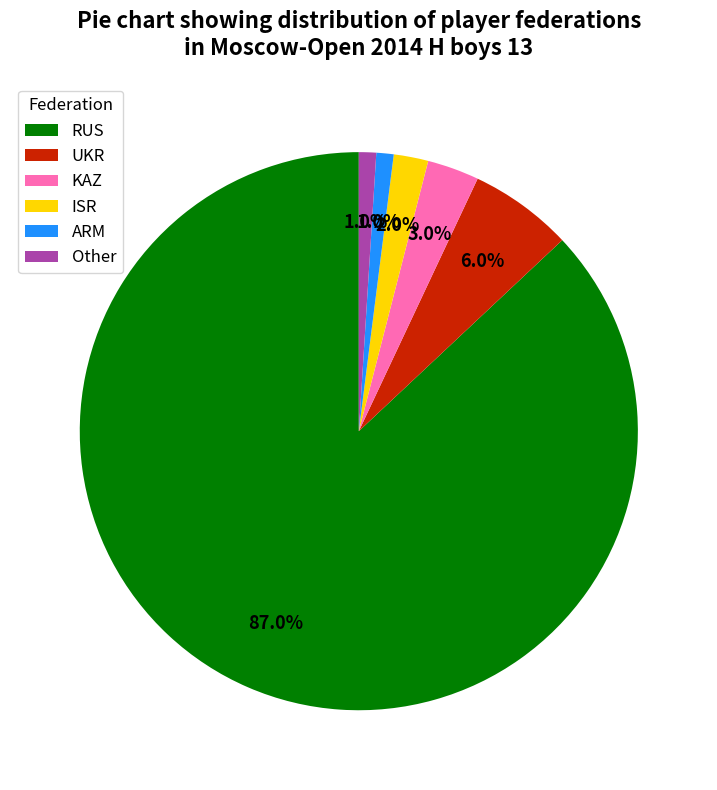

Between UKR and ISR, which is larger?

UKR